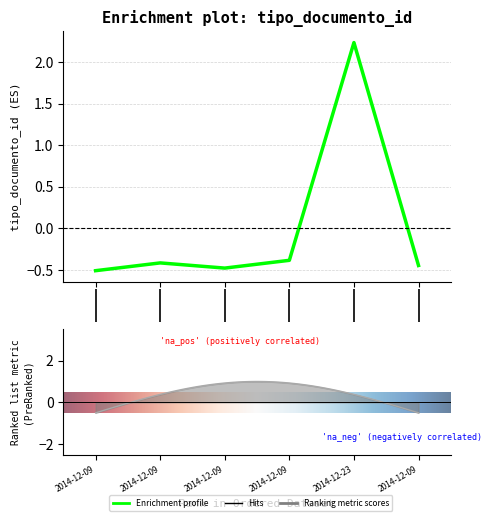

How many negative values are there?

5